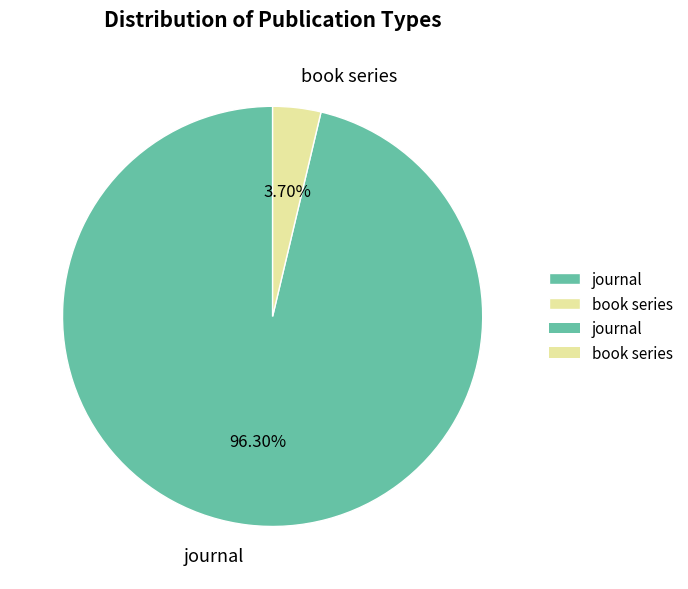

To the nearest percent, what portion does book series represent?

4%